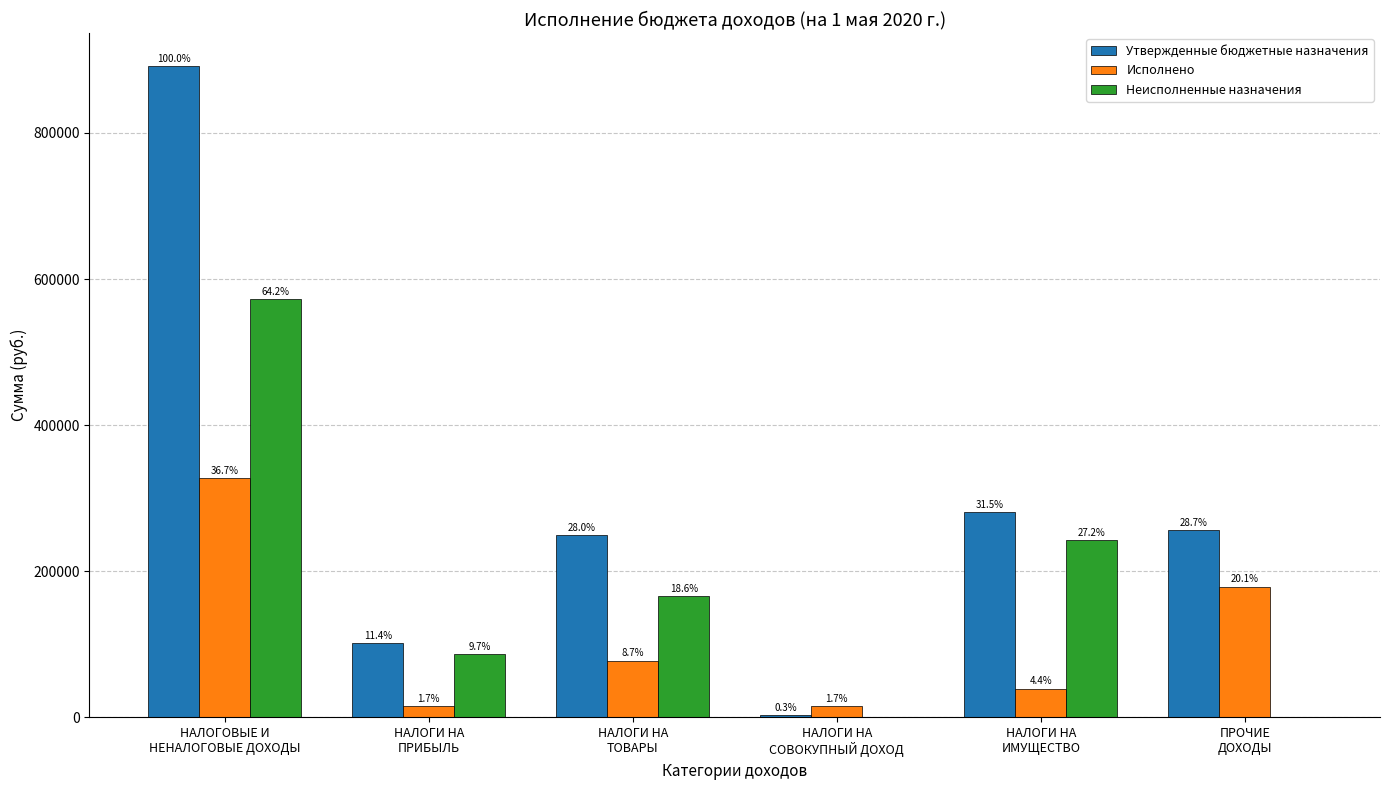

What are all the series names shown in the legend?

Утвержденные бюджетные назначения, Исполнено, Неисполненные назначения